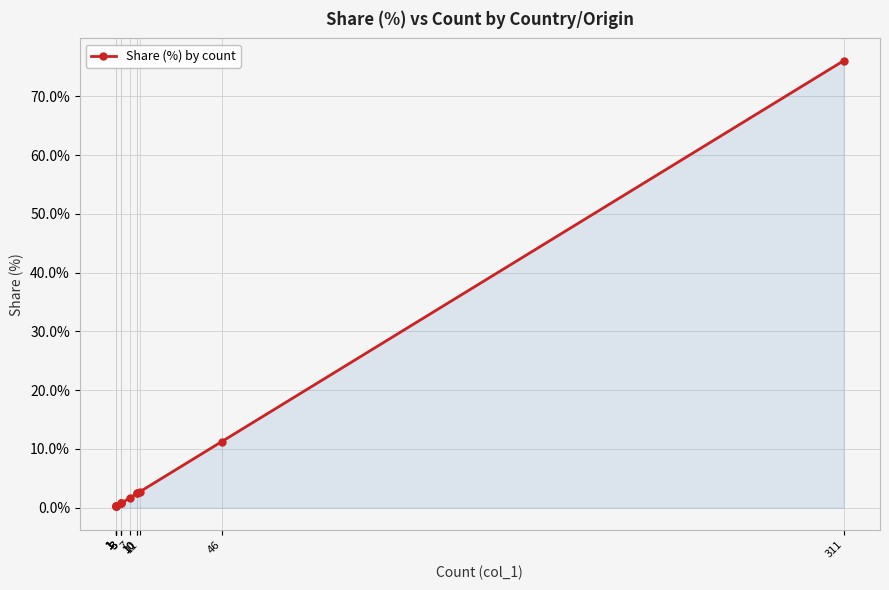

True or false: the data shows 2.4 at 10.

True